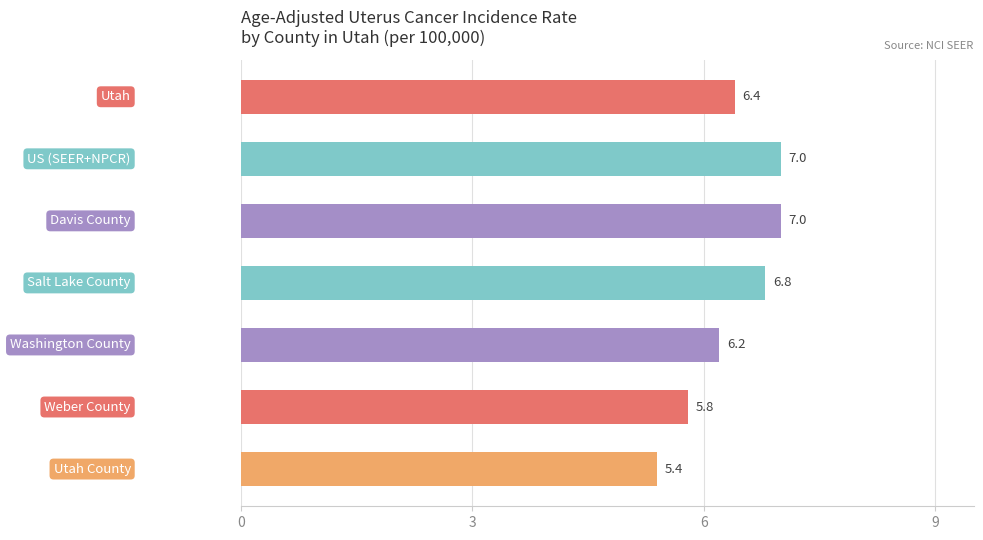

What is the maximum value shown in the chart?

7.0